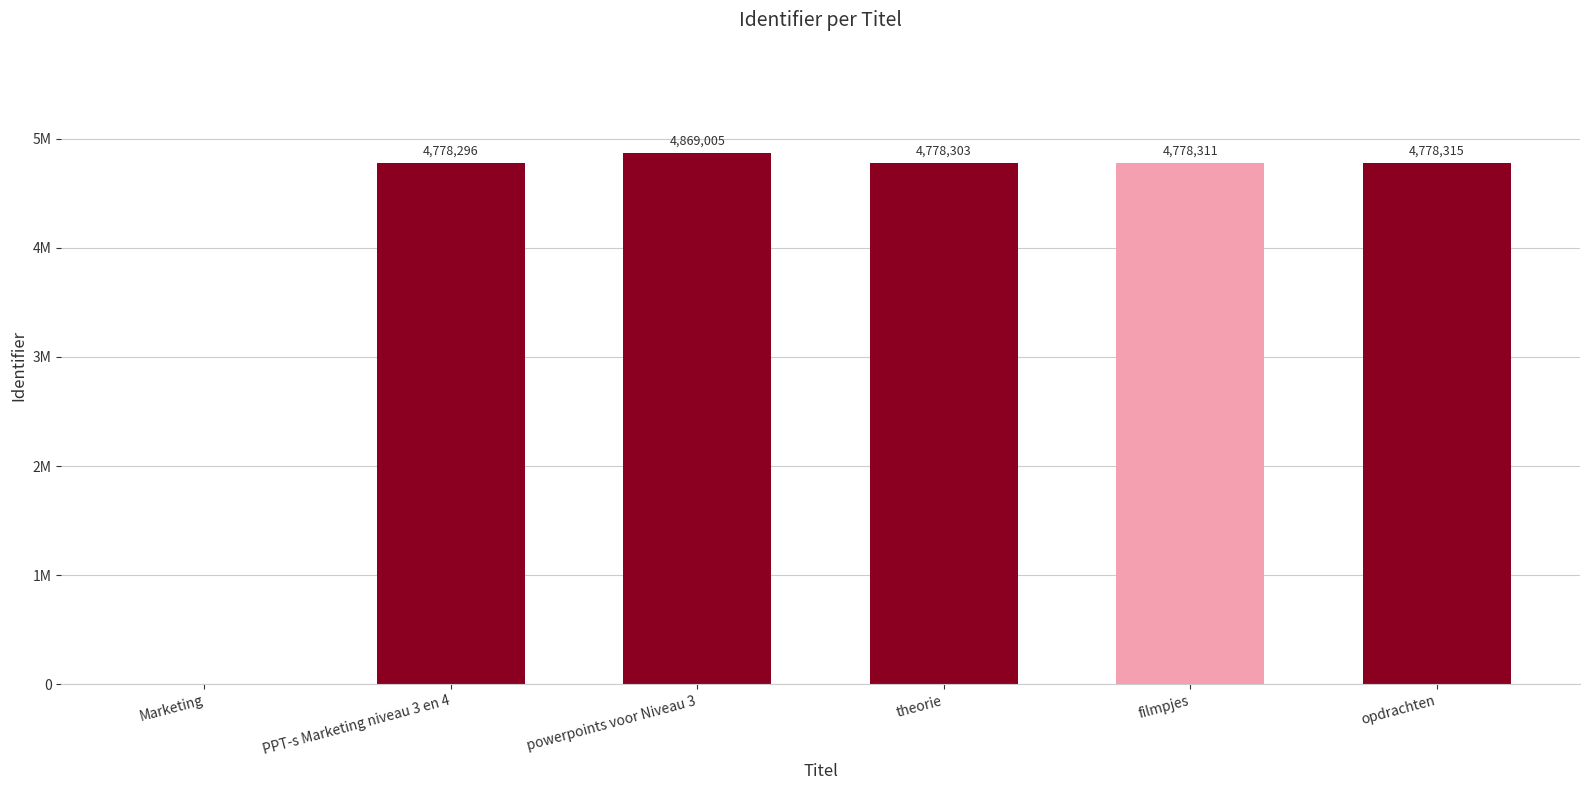

At which label is the value closest to 2434502?

PPT-s Marketing niveau 3 en 4